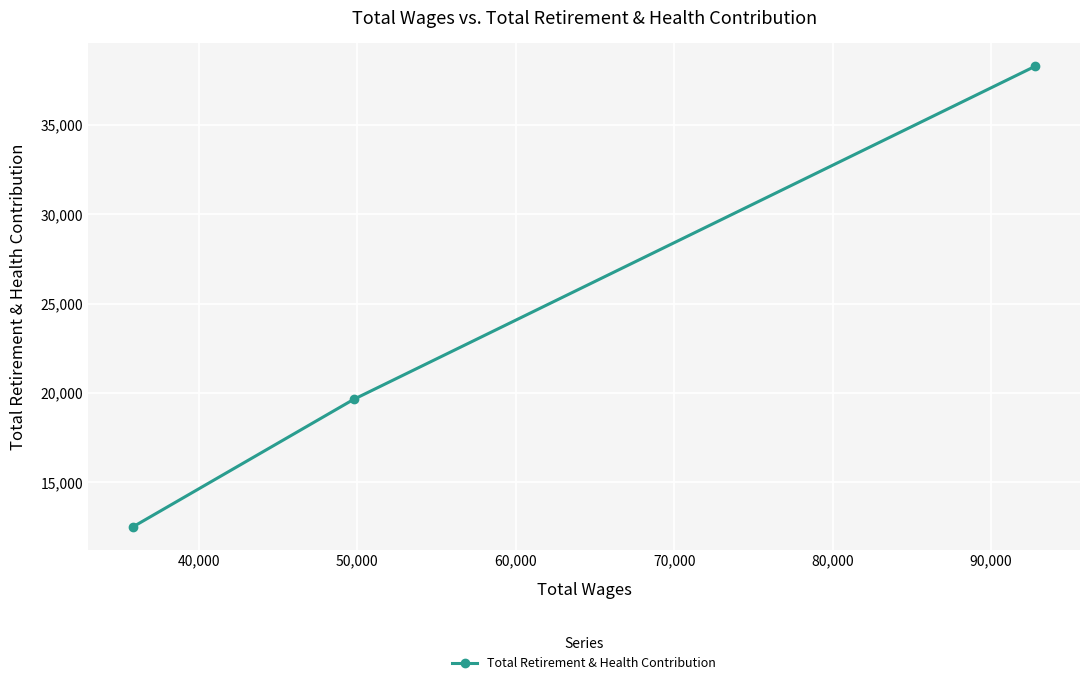

What is the value of the 1st point from the left?

12531